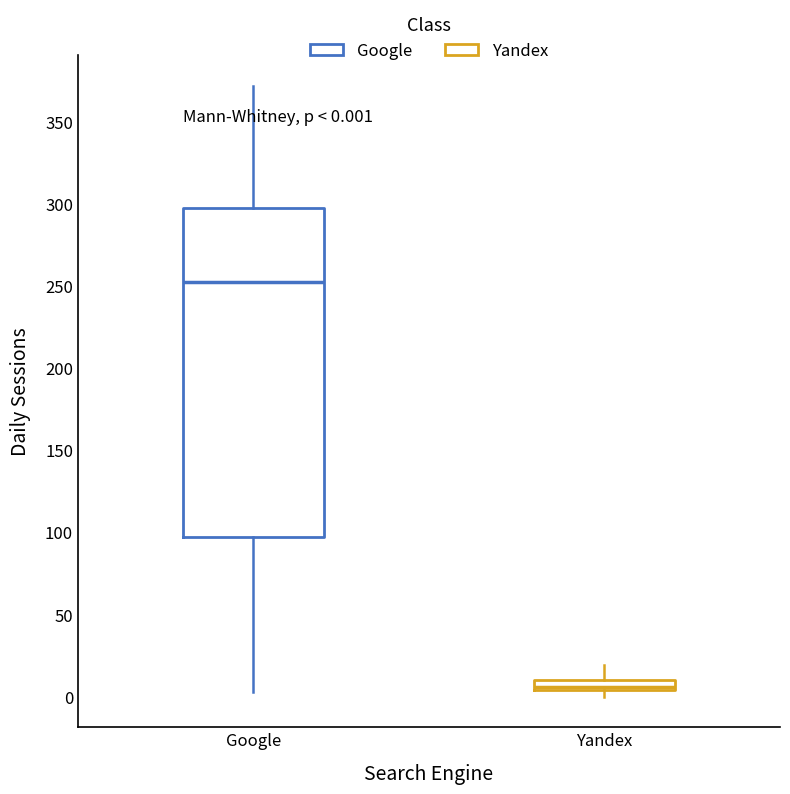

Comparing the boxes themselves (not the whiskers), which one is the tallest?

Google